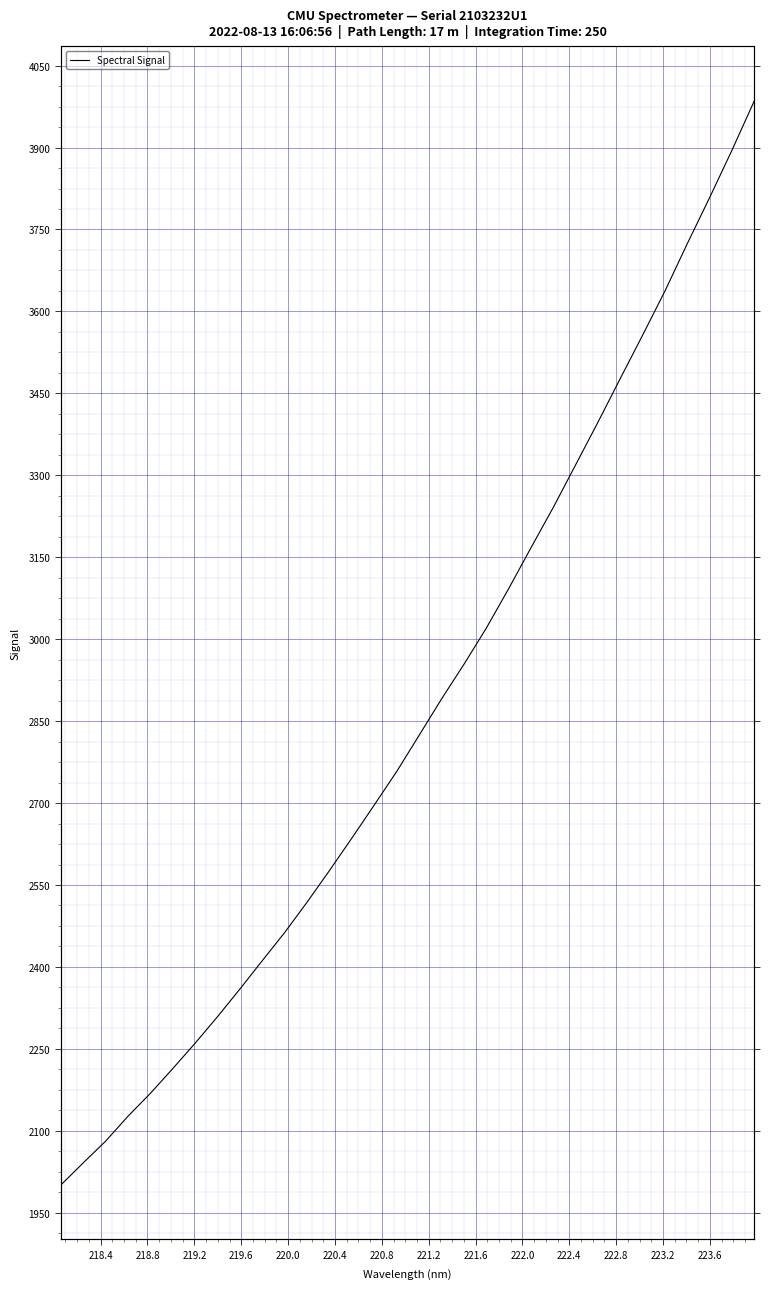

Reading right to left, transcribe all the data shown in this chart.

3986.0	3895.6	3808.8	3724.4	3637.6	3556.7	3477.3	3397.3	3319.1	3241.1	3167.1	3092.0	3019.7	2953.4	2890.2	2823.7	2757.6	2696.5	2635.9	2576.5	2518.7	2463.1	2411.6	2359.7	2309.1	2260.4	2213.9	2168.5	2126.6	2081.0	2041.2	2000.7